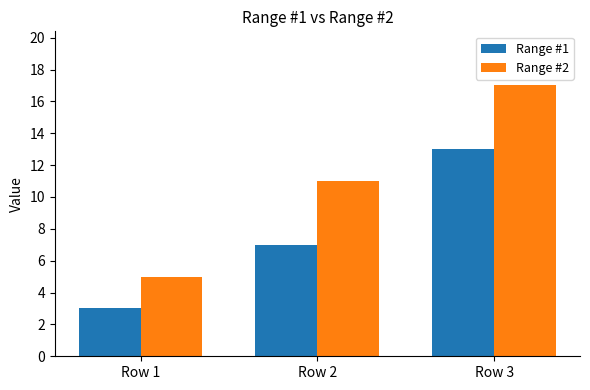

What is the sum of all Range #1 values?

23